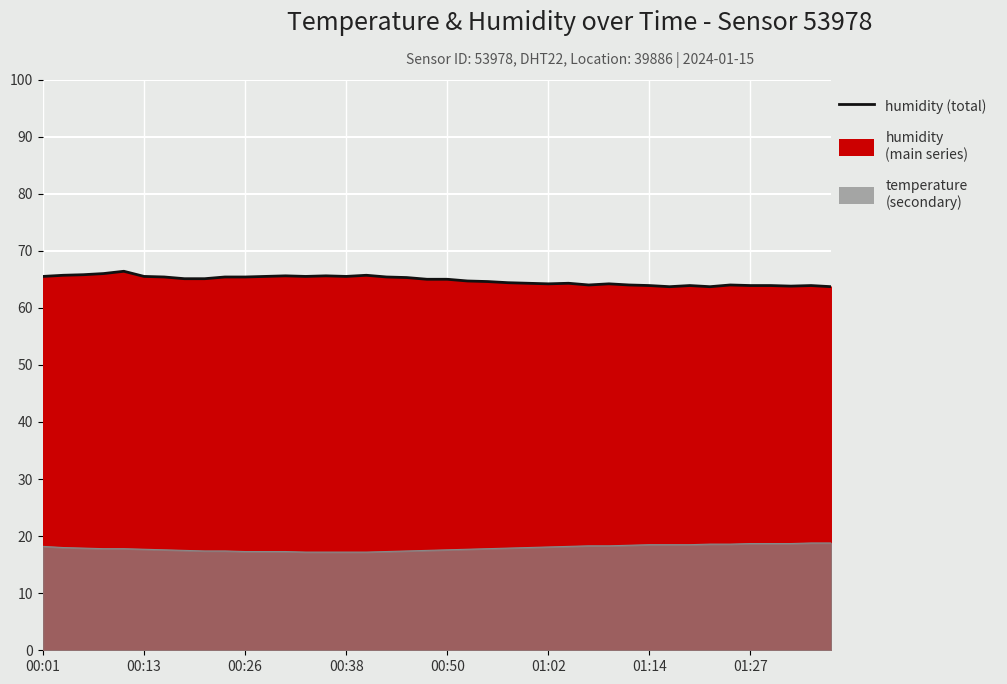

How many interior local peaks (higher than both neighbors) does the data have?

9